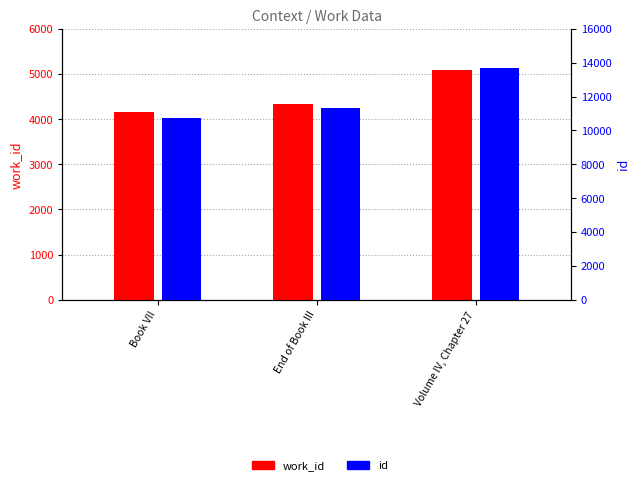

What is the average value of the id series?

11942